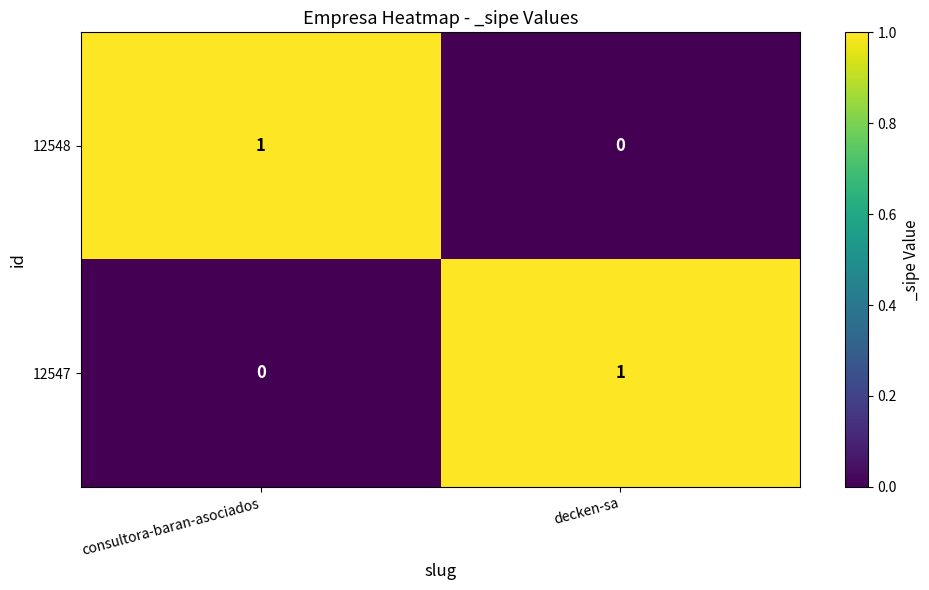

What is the total value across all series at decken-sa?

1